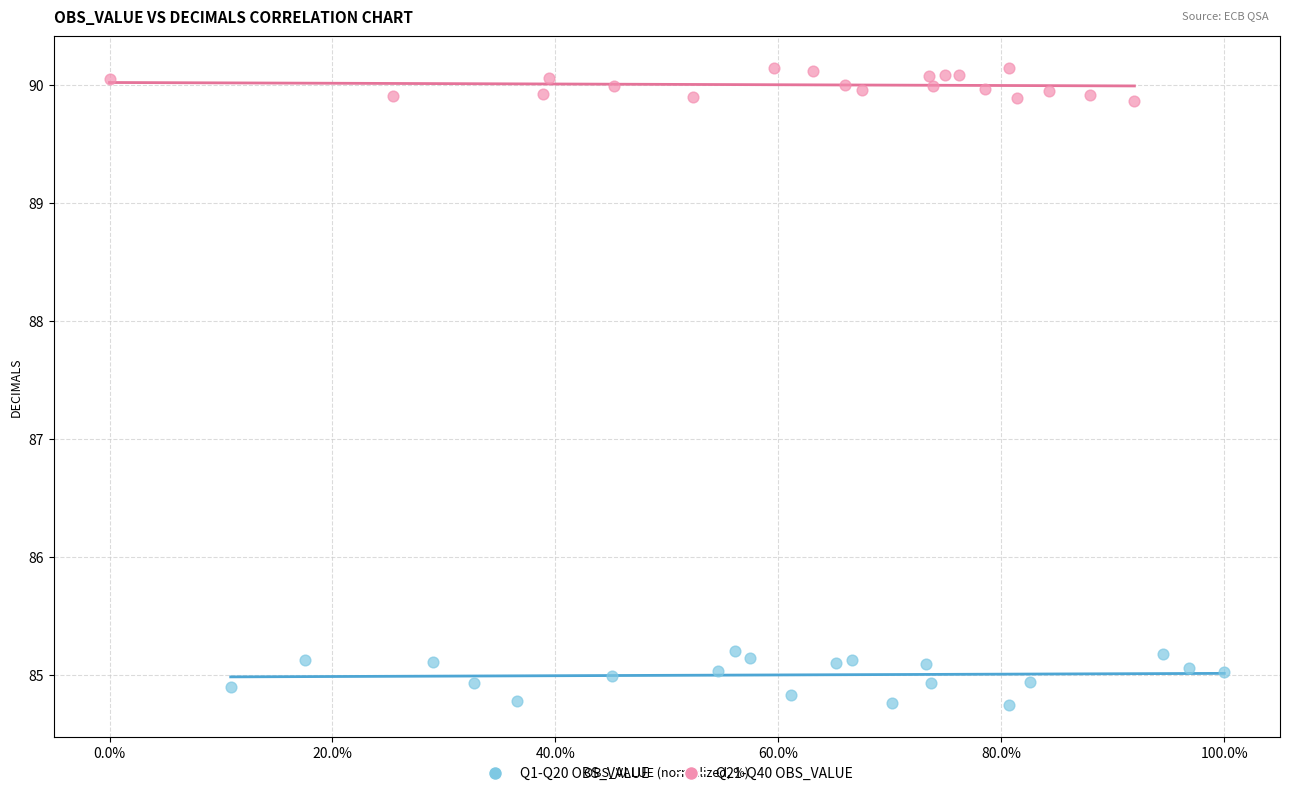

Which series has the widest spread of Y values?

Q1-Q20 OBS_VALUE